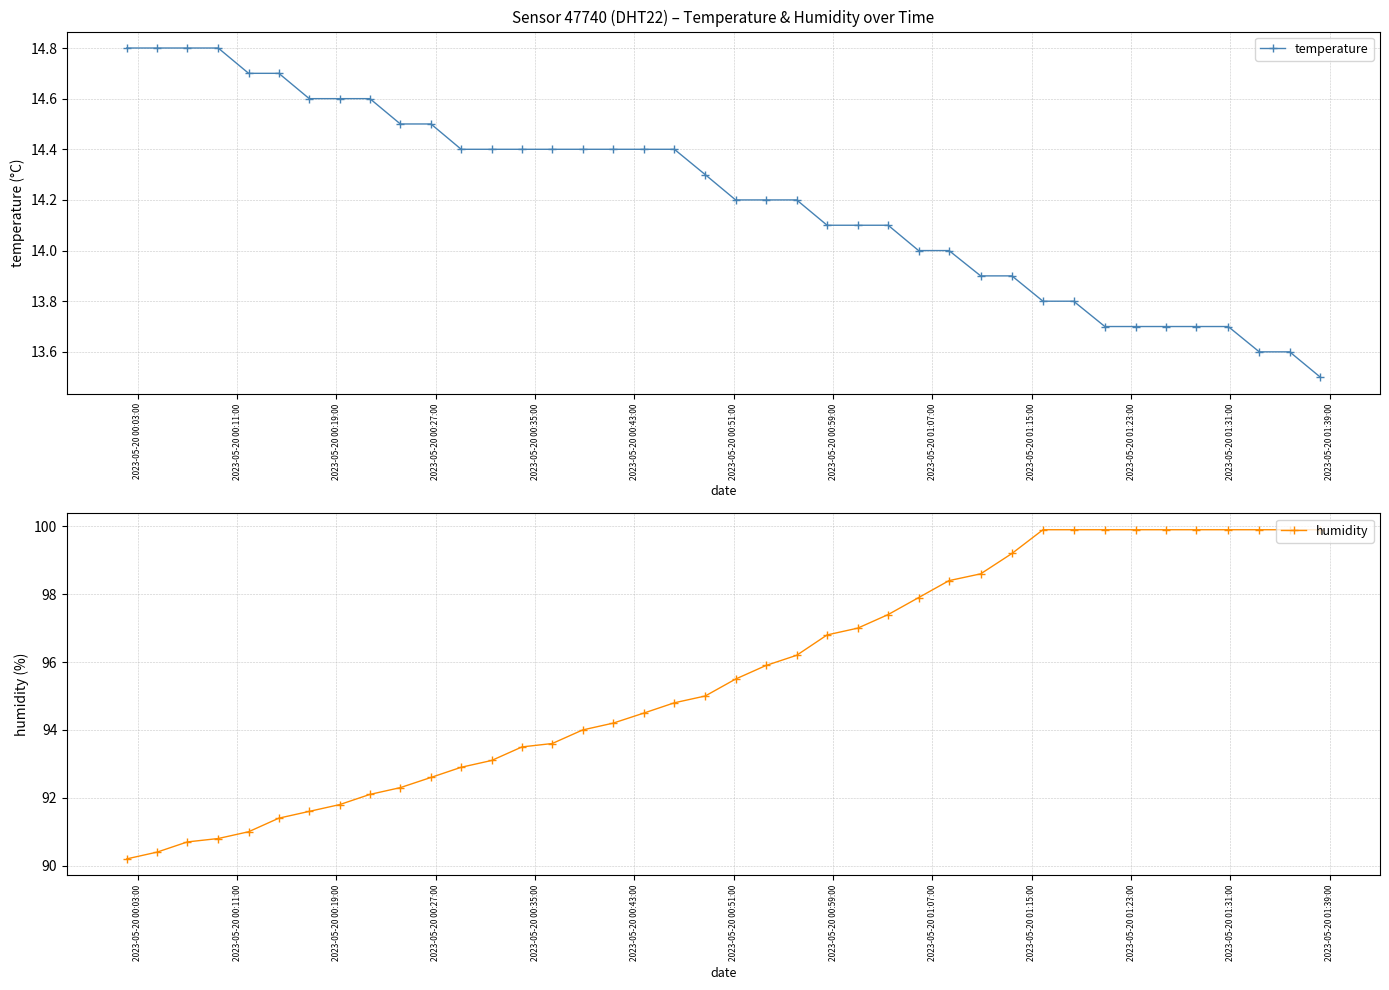

What is the value of the temperature point at the 22nd from the left?

14.2